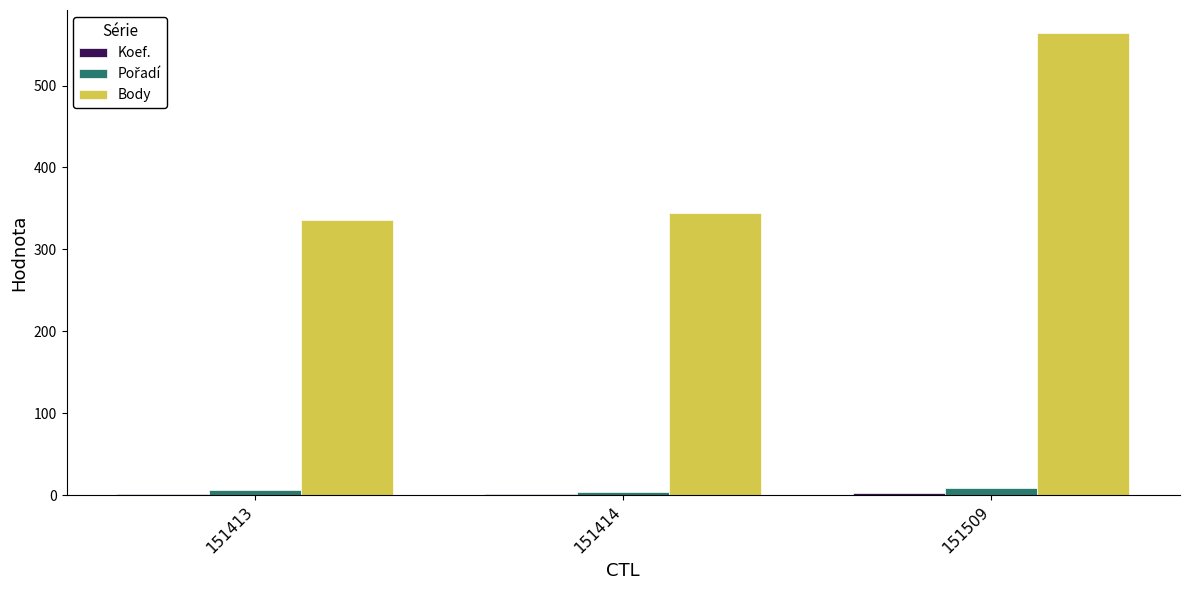

At which category is the sum across all series the highest?

151509